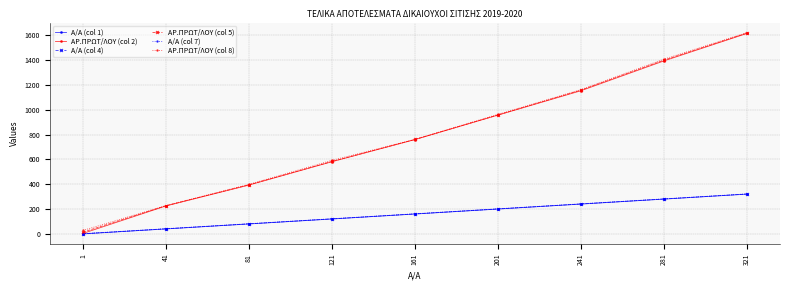

Reading right to left, transcribe all the data shown in this chart.

A/A (col 1): 321=321	281=281	241=241	201=201	161=161	121=121	81=81	41=41	1=1
ΑΡ.ΠΡΩΤ/ΛΟΥ (col 2): 321=1614	281=1393	241=1153	201=957	161=760	121=582	81=394	41=226	1=5
A/A (col 4): 321=322	281=282	241=242	201=202	161=162	121=122	81=82	41=42	1=2
ΑΡ.ΠΡΩΤ/ΛΟΥ (col 5): 321=1617	281=1399	241=1158	201=958	161=761	121=584	81=396	41=228	1=15
A/A (col 7): 321=323	281=283	241=243	201=203	161=163	121=123	81=83	41=43	1=3
ΑΡ.ΠΡΩΤ/ΛΟΥ (col 8): 321=1621	281=1407	241=1162	201=963	161=762	121=593	81=400	41=229	1=29